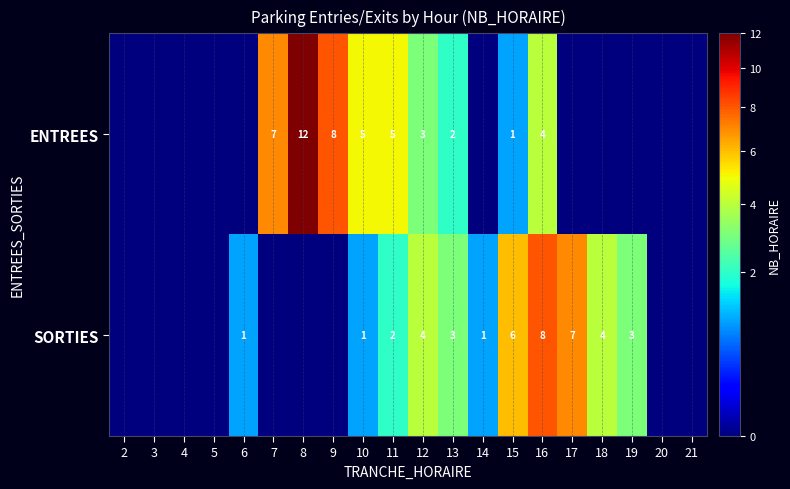

What is the sum of the SORTIES values at 14 and 17?

8